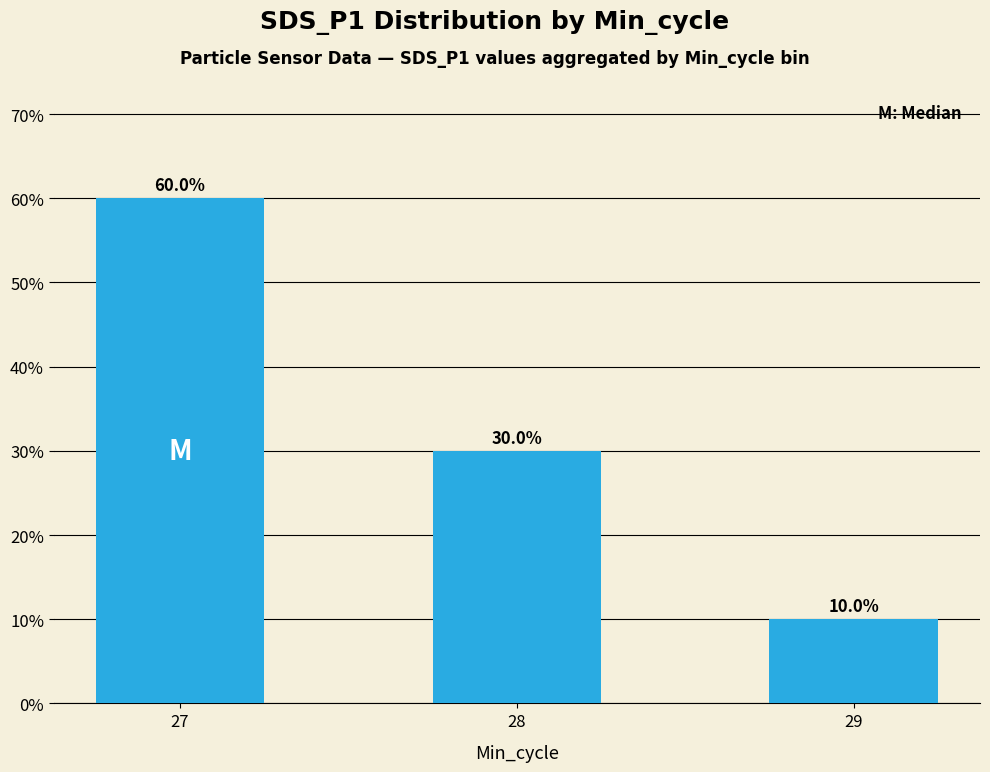

Is it true that the value at 27 is 93?

False